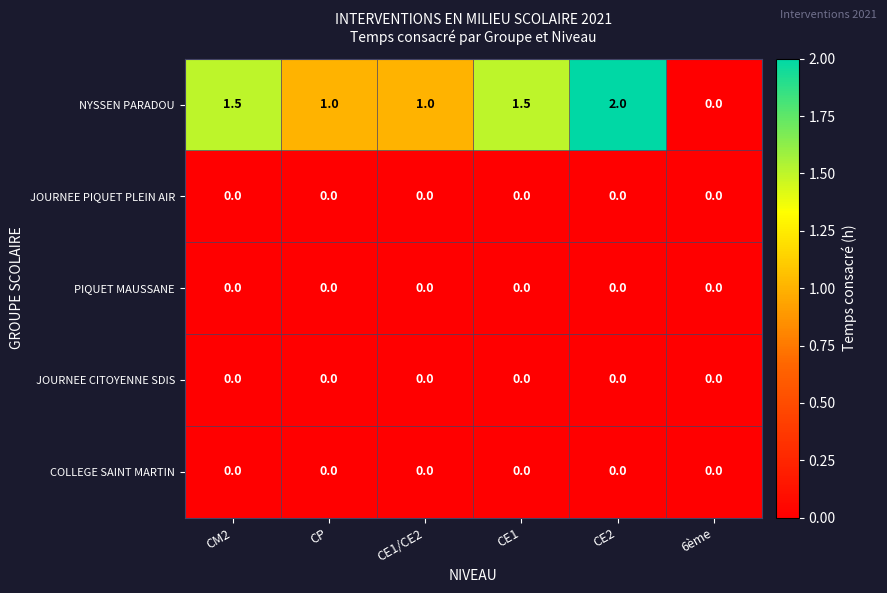

What is the sum of the NYSSEN PARADOU values at CE1 and CE2?

3.5